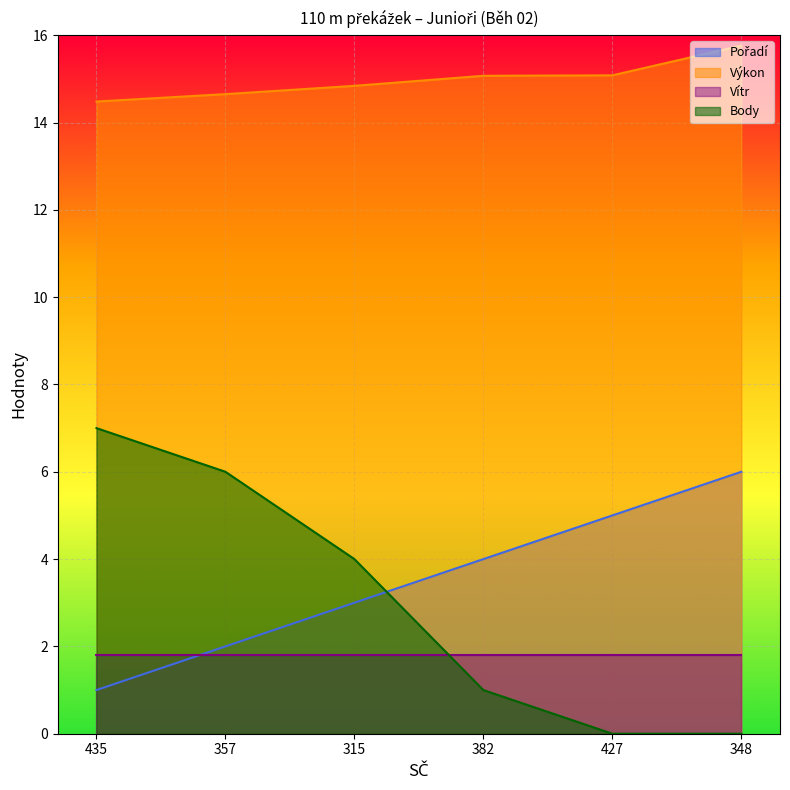

At which category is the sum across all series the highest?

357